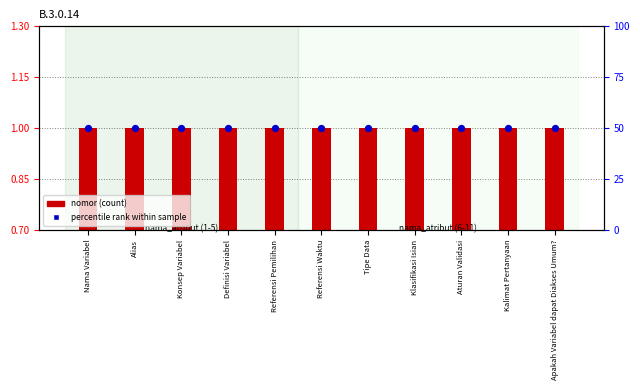

Is the value of nomor (count) at Referensi Waktu greater than the value of percentile rank within sample at Aturan Validasi?

No